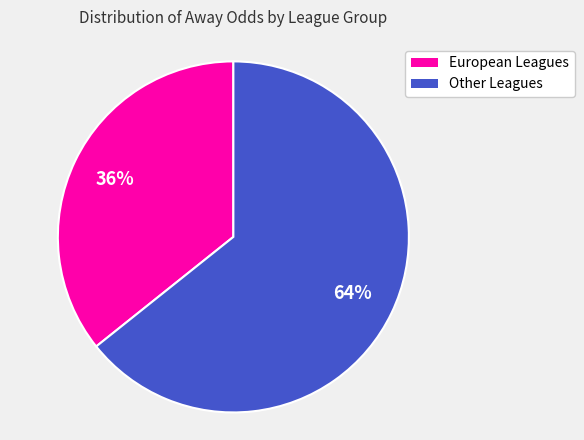

Rank the categories by value from highest to lowest.

Other Leagues, European Leagues